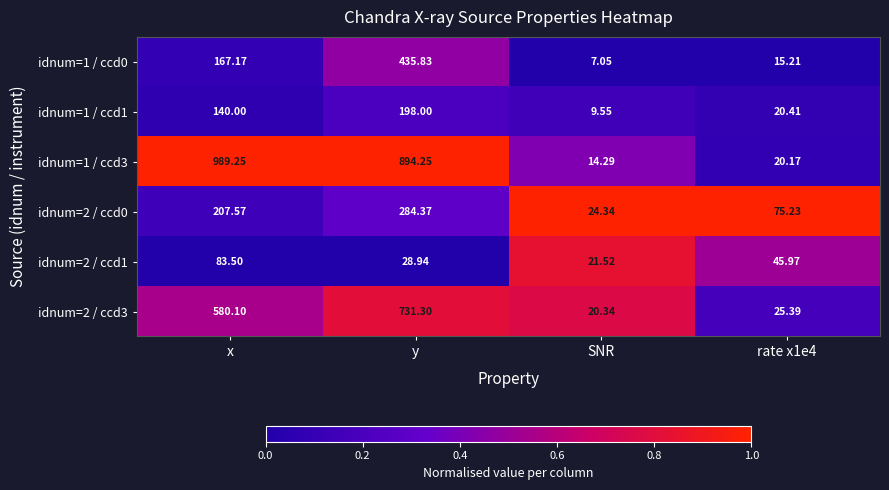

At which category is the sum across all series the highest?

y